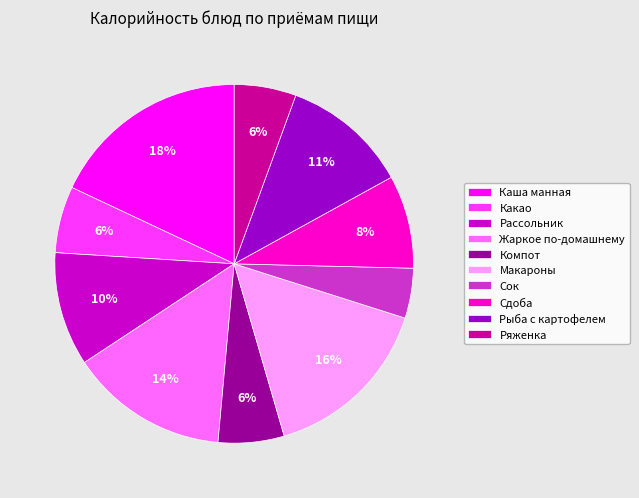

Combined, do Какао and Компот account for over 50%?

No